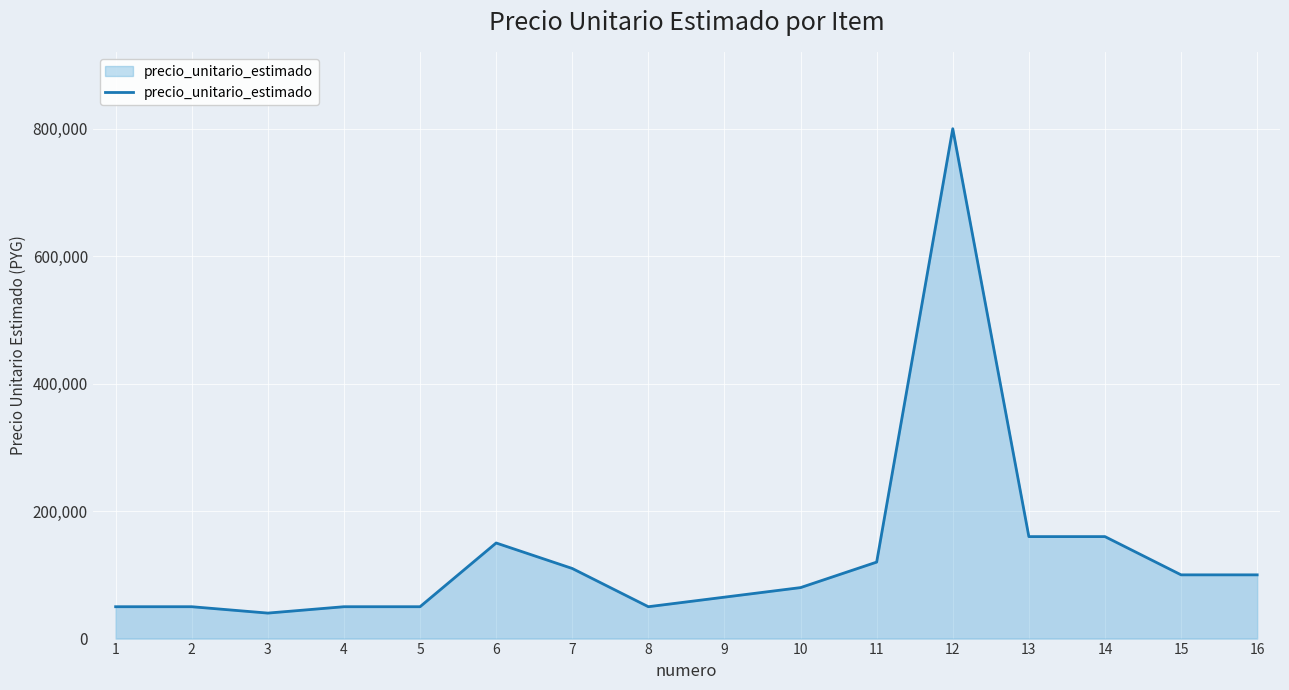

The chart shows a value of 160000 at 14. True or false?

True